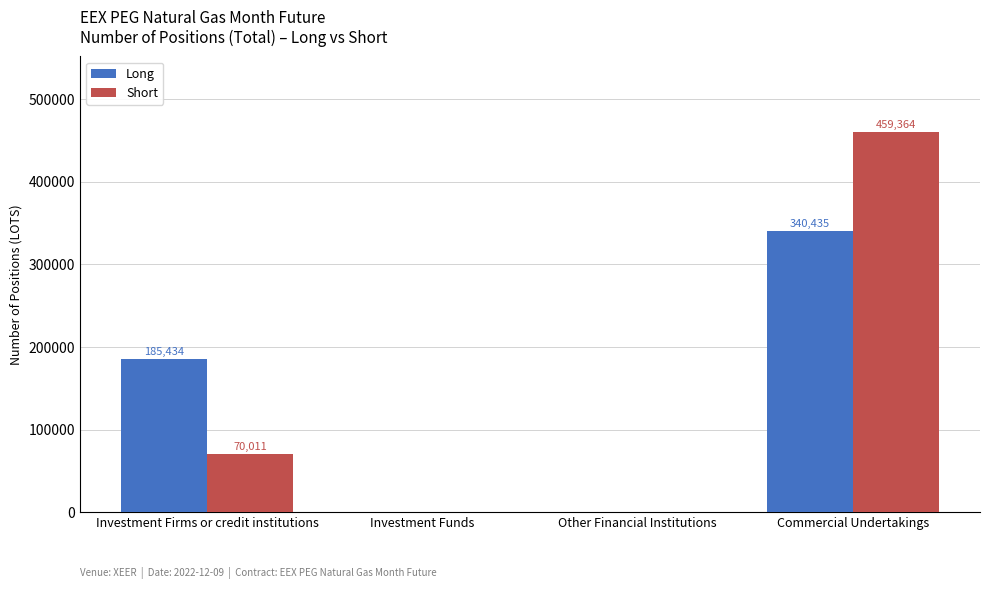

How many Short values are between 0 and 459364?

4